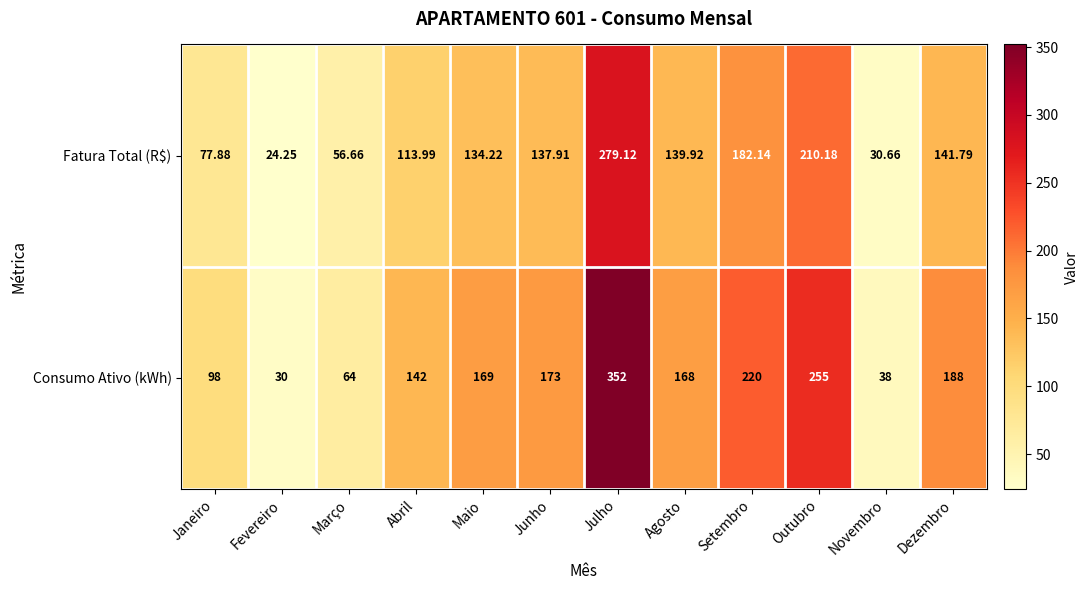

Rank the series at Agosto from highest to lowest value.

Consumo Ativo (kWh), Fatura Total (R$)